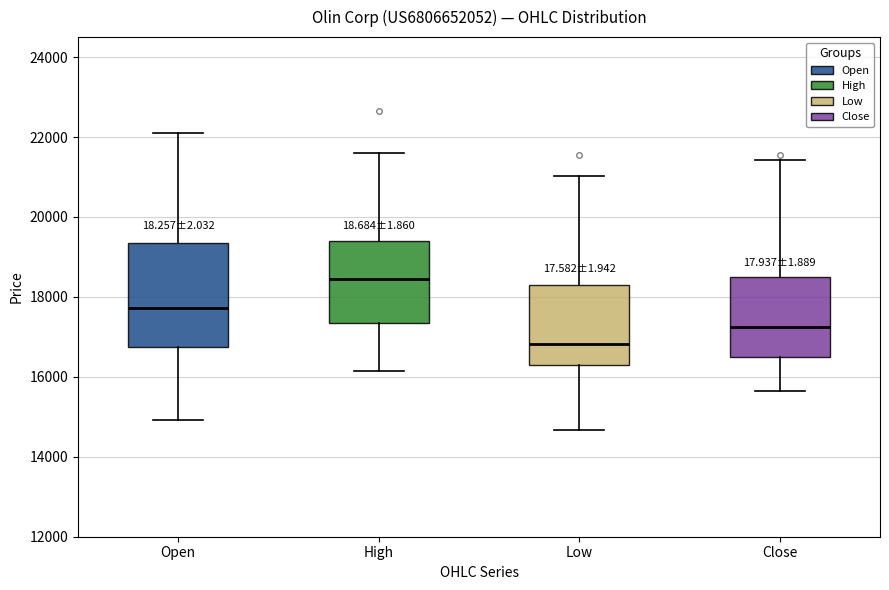

Which box's median line is the lowest?

Low